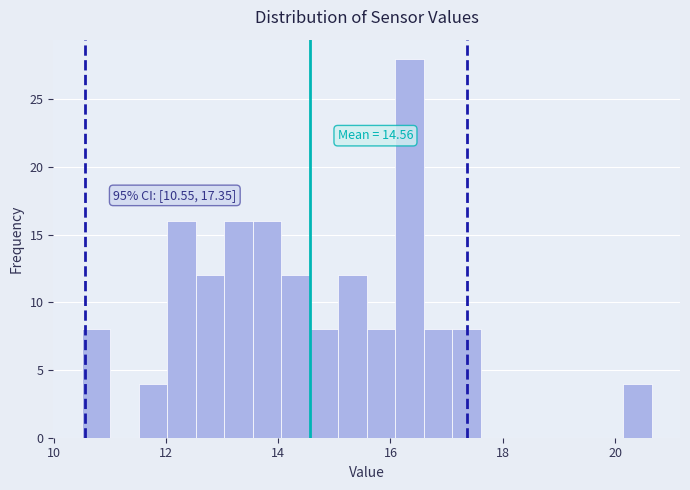

Read against the x-axis, roughly where is the centre of the tallest bar?

16.4